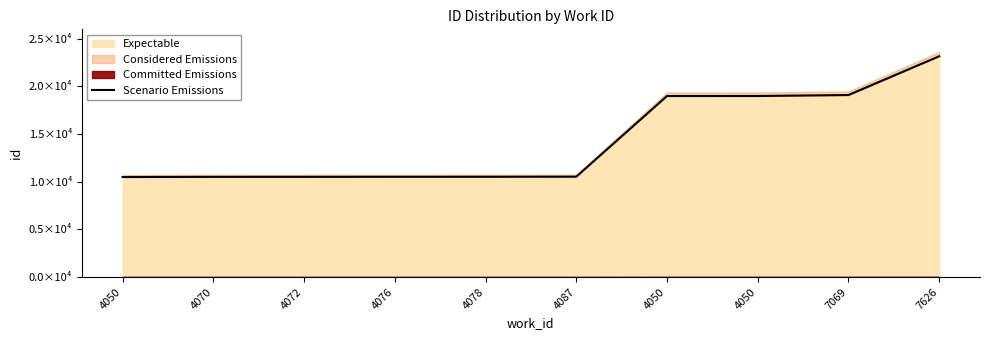

What is the smallest value displayed?

10495